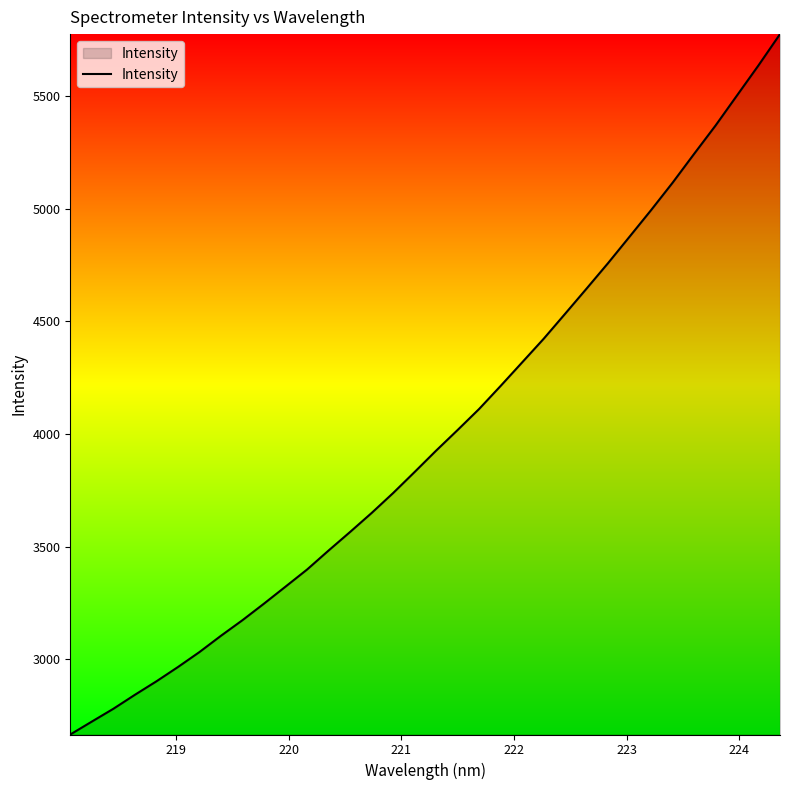

What is the difference between the maximum and minimum values?

3110.5